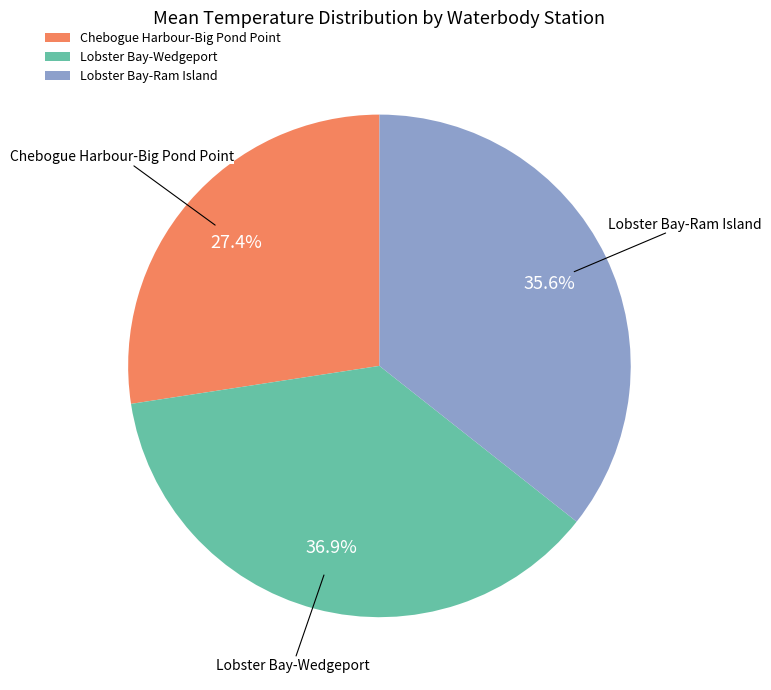

Does any single category account for the majority?

No